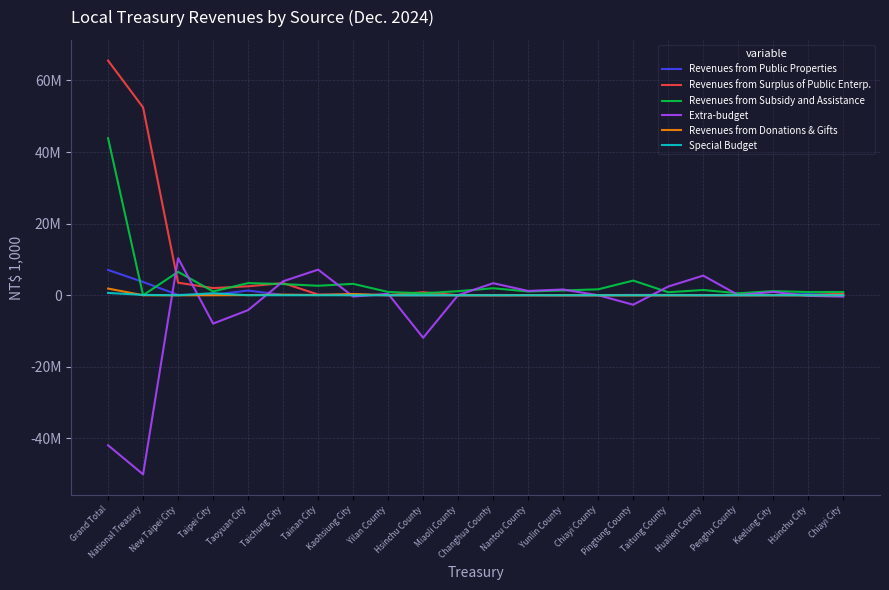

Where does the Revenues from Public Properties series first go above 72850?

Grand Total